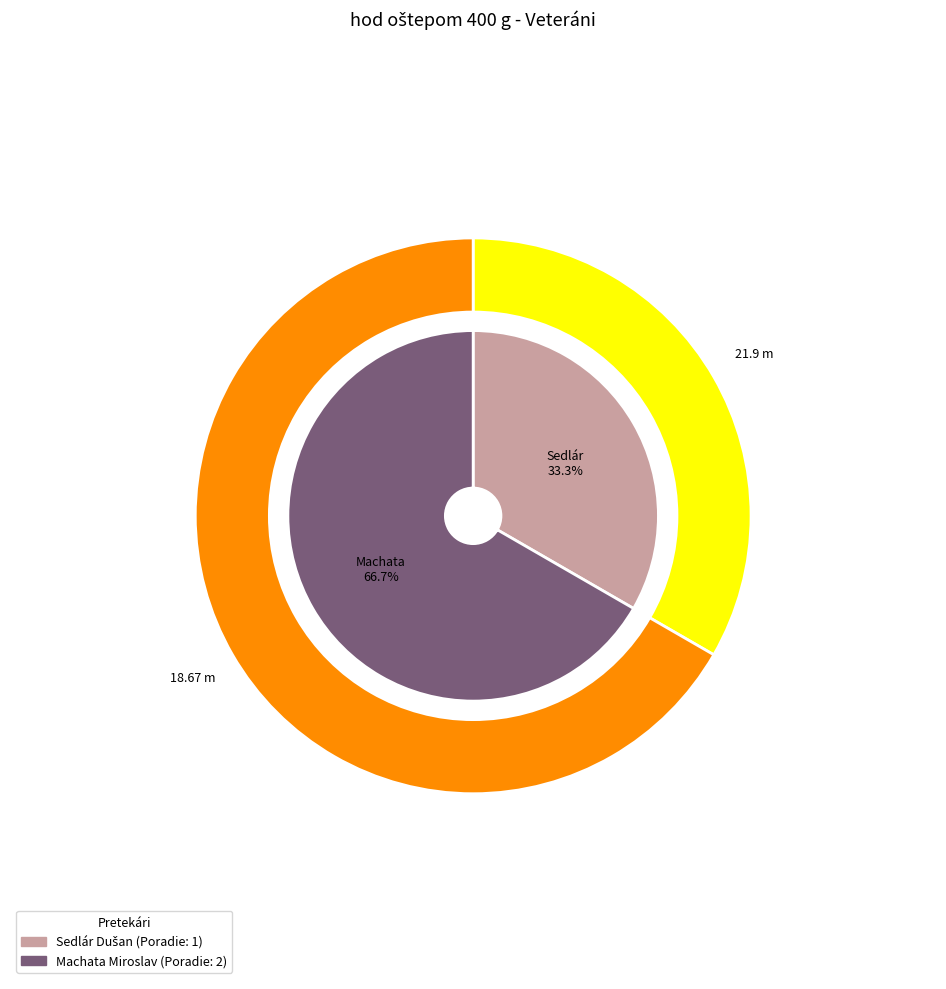

To the nearest percent, what is the difference between the Sedlár Dušan and Machata Miroslav slice percentages?

33%